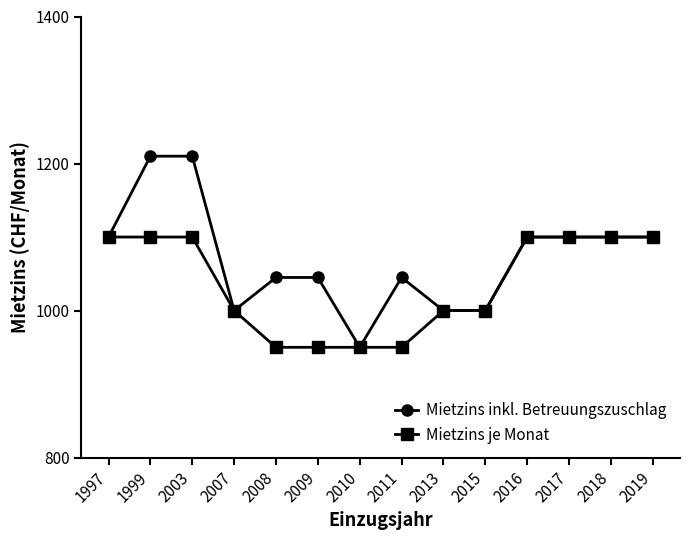

Read the Mietzins je Monat value at 2013.

1000